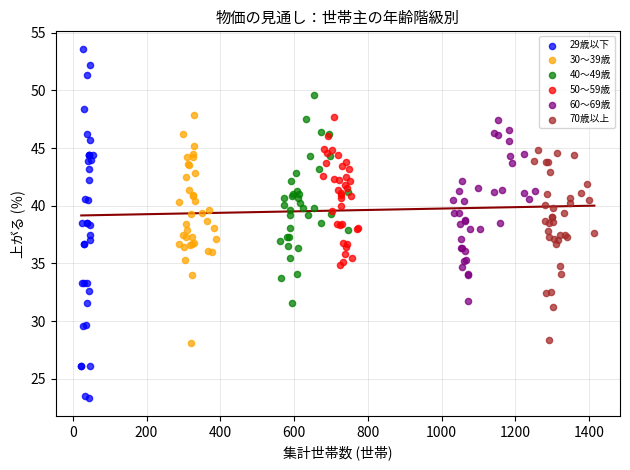

Which series reaches the maximum Y coordinate?

29歳以下